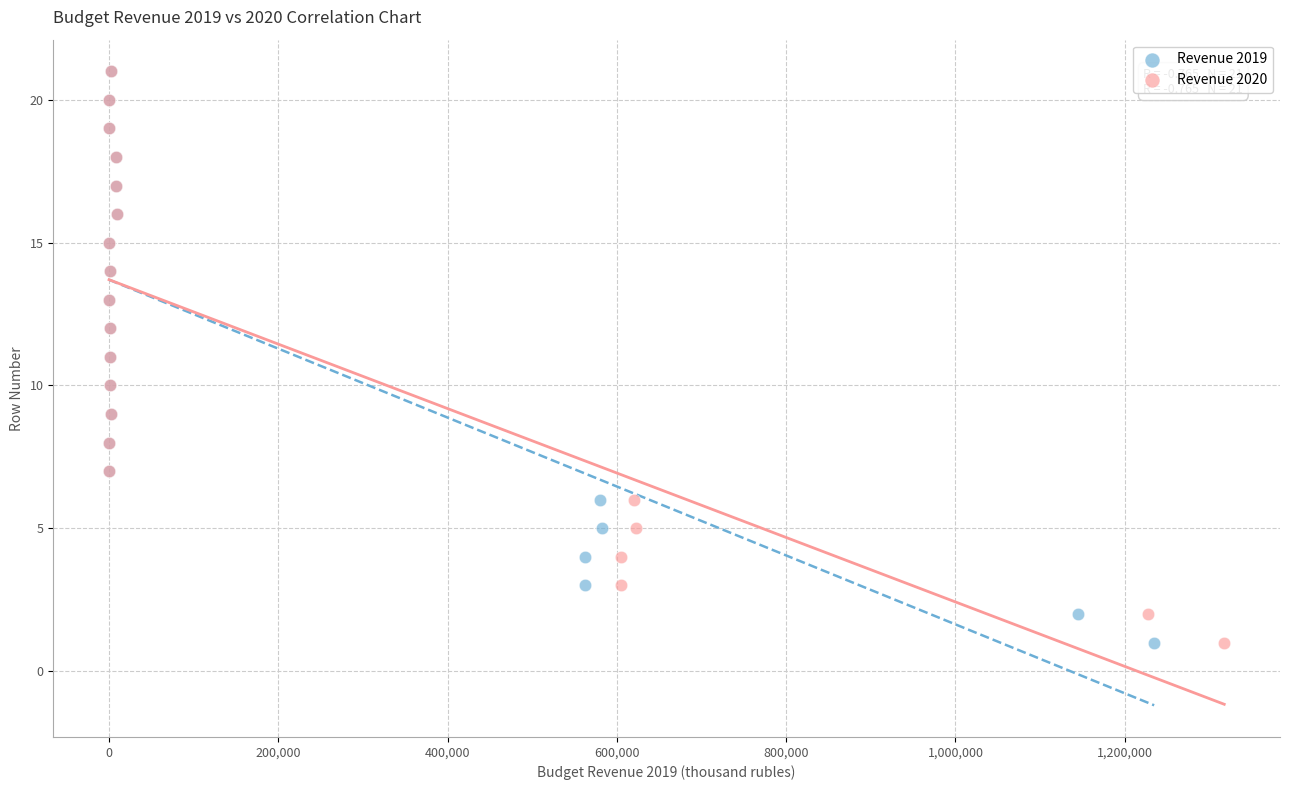

What are all the series names shown in the legend?

Revenue 2019, Revenue 2020